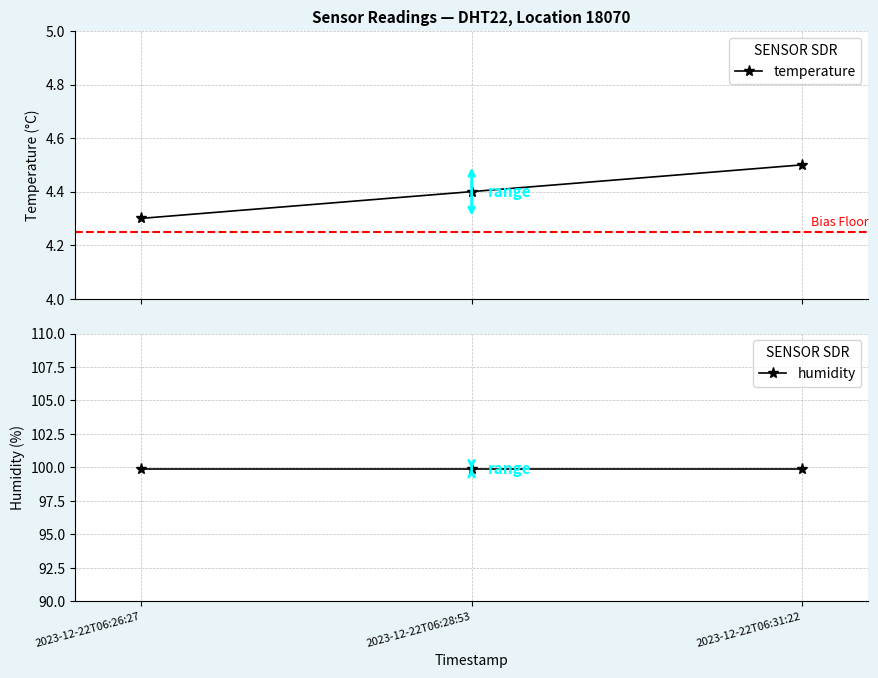

What is the value of the temperature point at the 1st from the left?

4.3